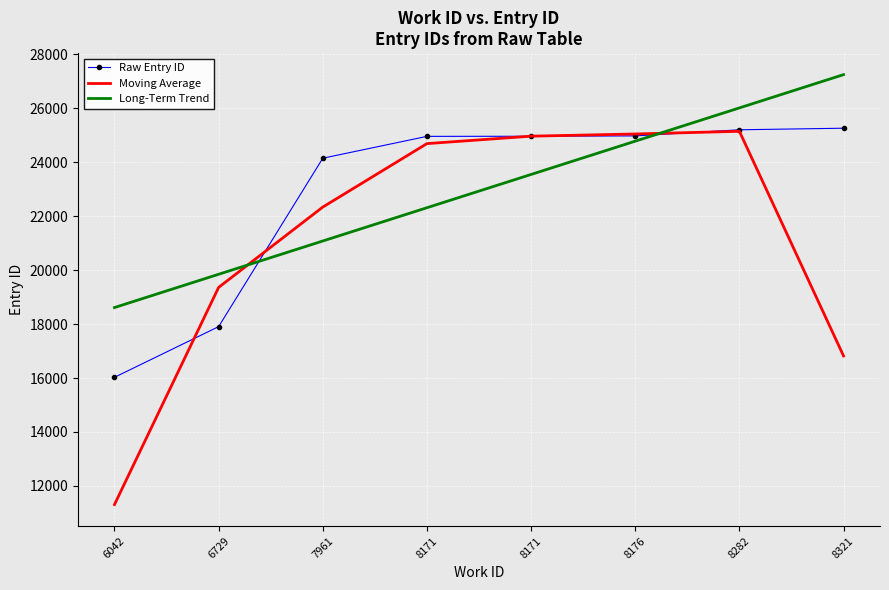

At which label does Long-Term Trend first exceed 23543?

8171